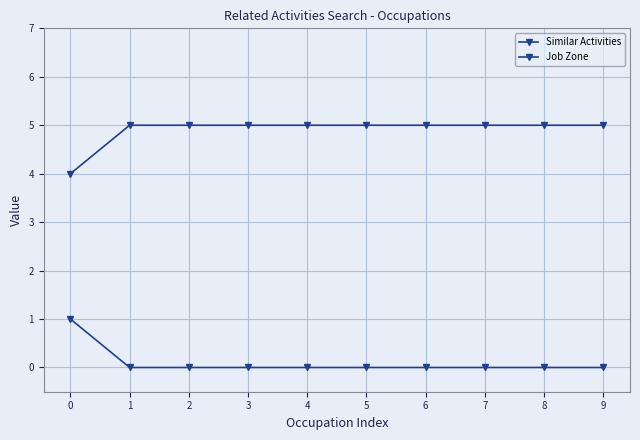

True or false: Job Zone has more than 2 points higher than both neighbors.

False